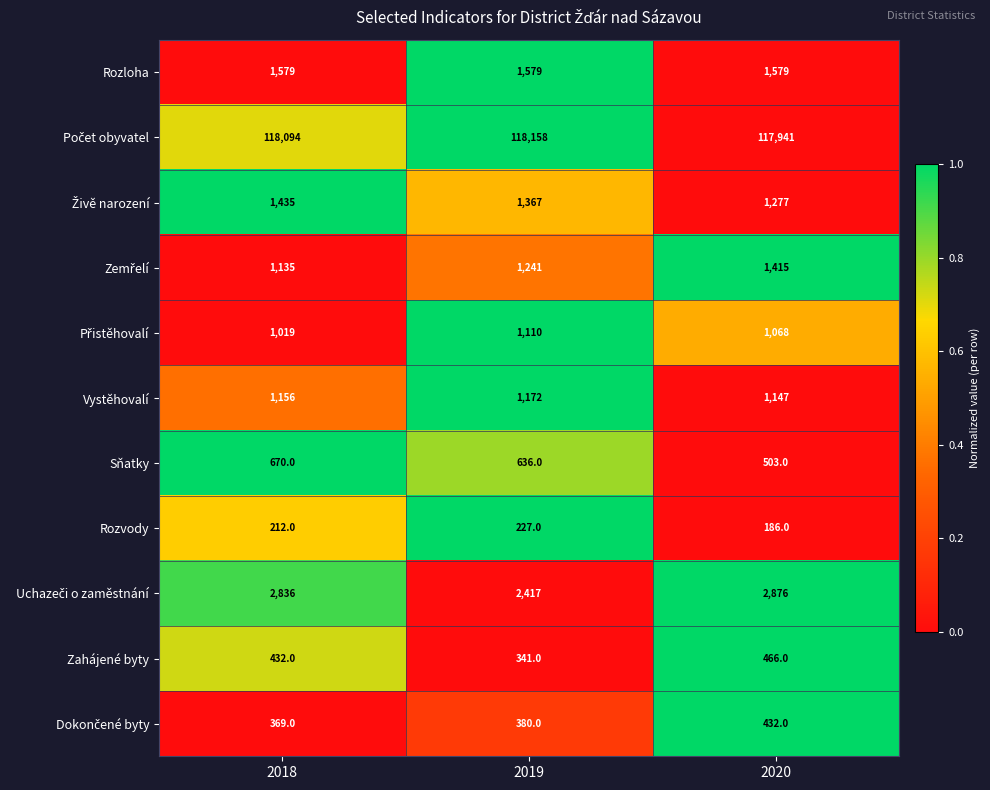

What is the difference between the maximum and second lowest values in the Zahájené byty series?

34